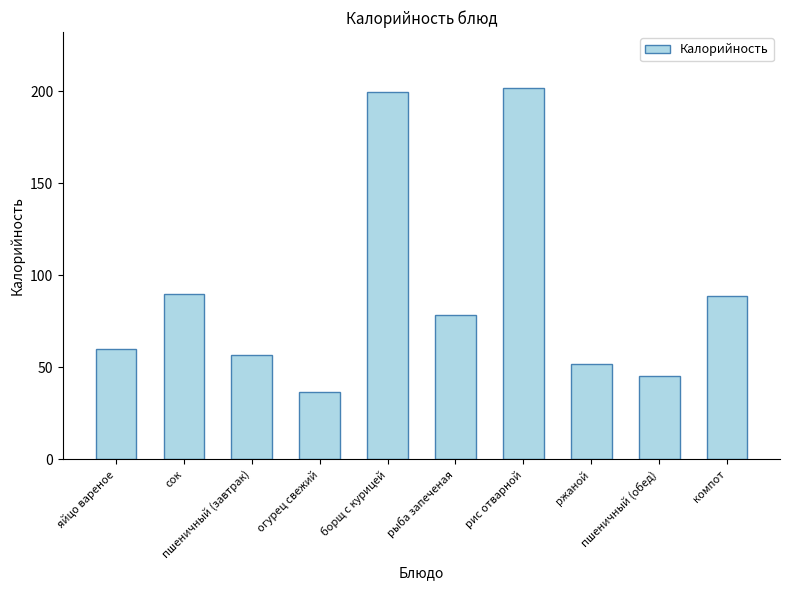

Reading right to left, what are all the values shown in this chart?

88.8	45.2	52.0	201.9	78.6	199.4	36.4	56.5	90.0	60.0